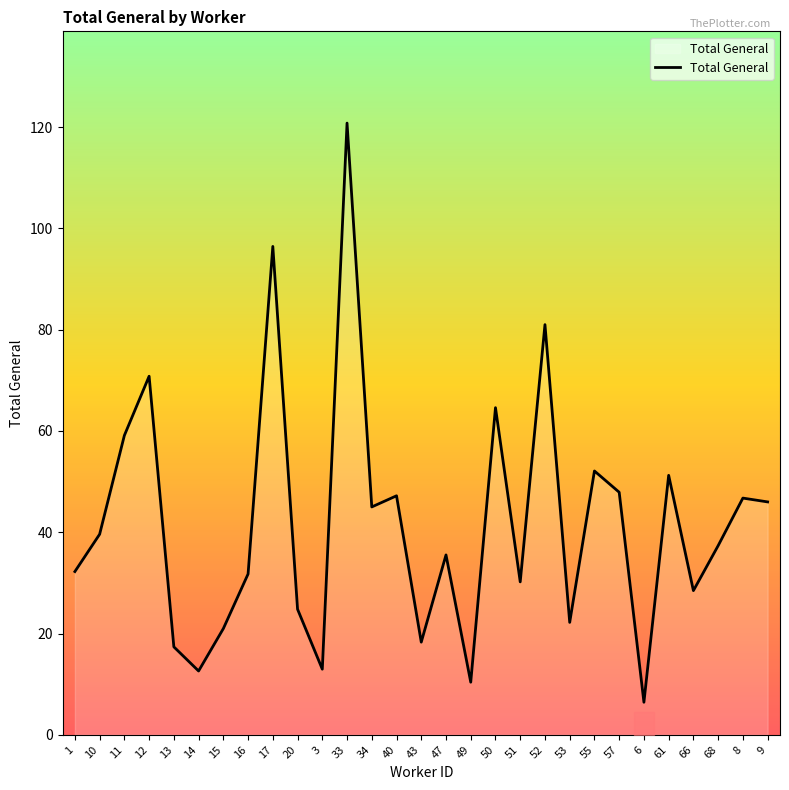

At which label does the data first exceed 37?

10